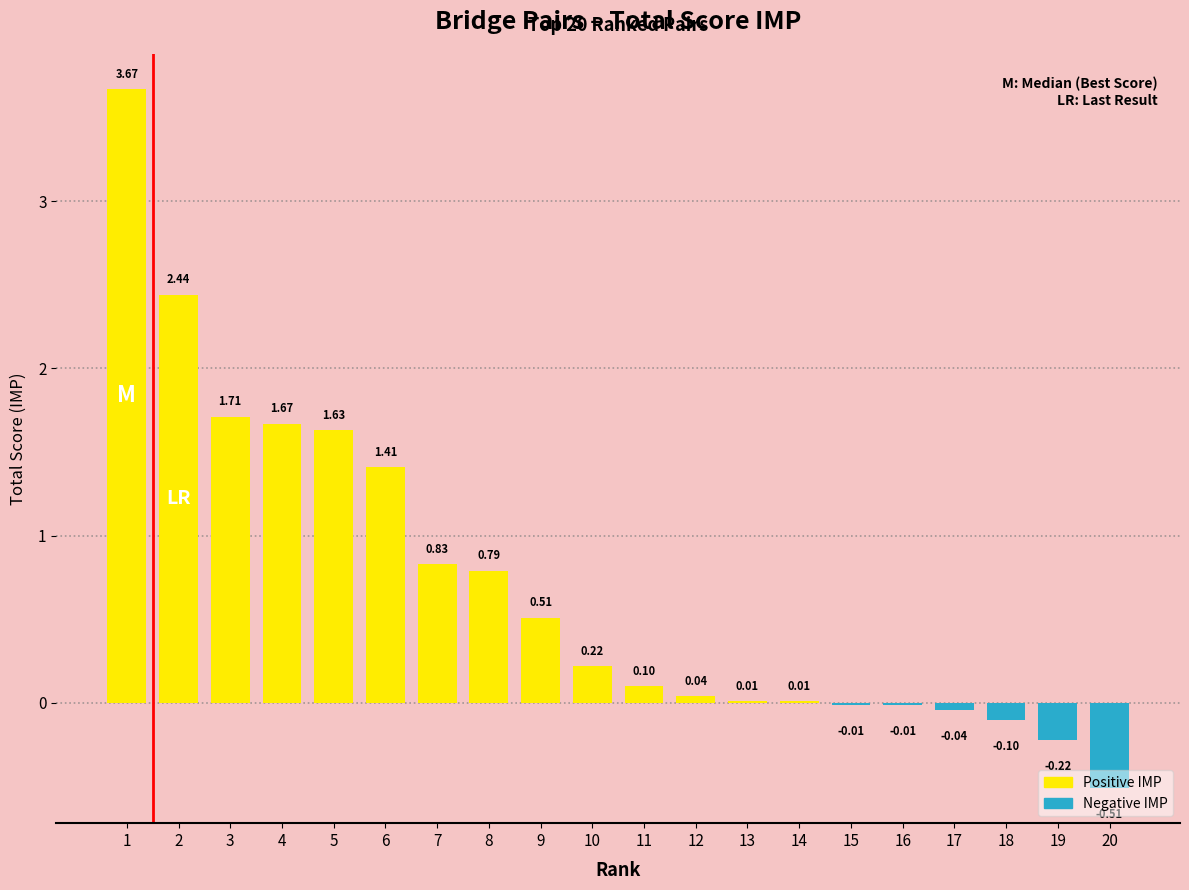

What is the sum of all values?

14.2